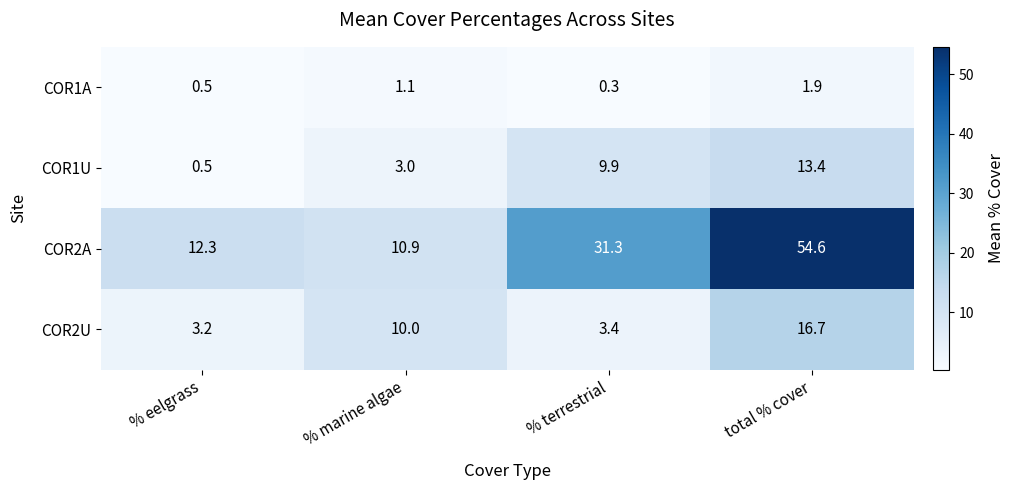

The value of COR2U at total % cover is 9.8. True or false?

False